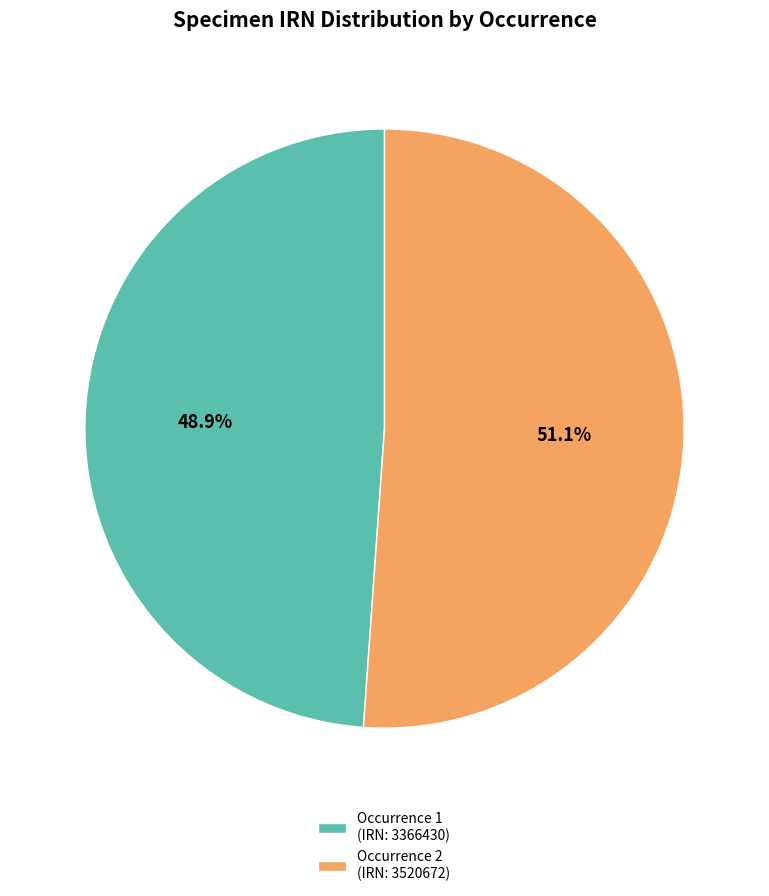

Do Occurrence 1 (IRN: 3366430) and Occurrence 2 (IRN: 3520672) together represent more than half of the pie?

Yes